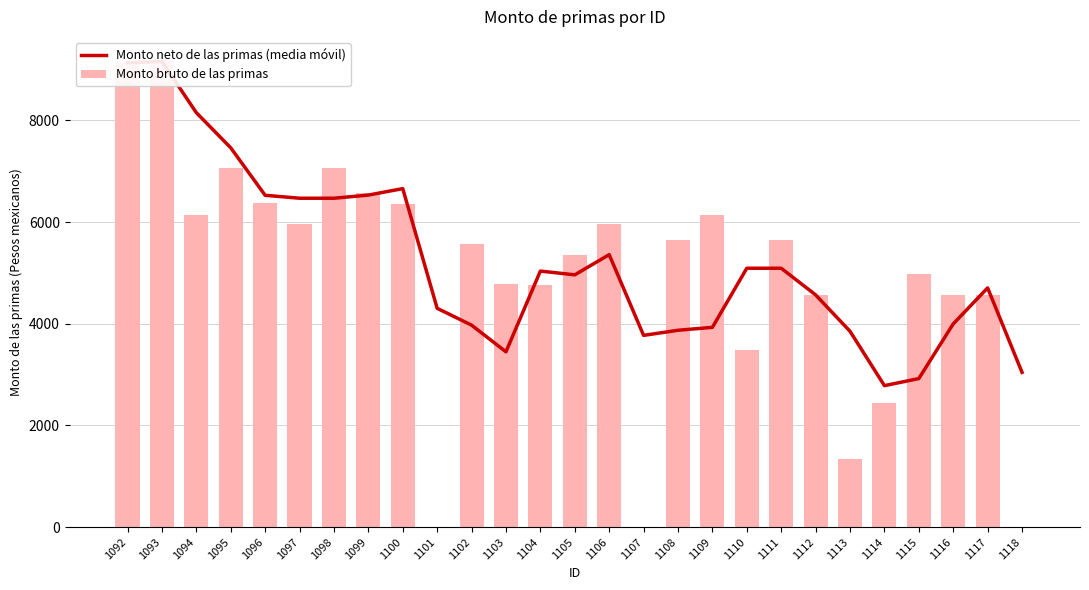

Reading right to left, extract all data points from this chart.

Monto neto de las primas (media móvil): 1118=3043.6	1117=4704.2	1116=3996.6	1115=2921.5	1114=2782.6	1113=3851.5	1112=4567.1	1111=5091.1	1110=5091.1	1109=3928.9	1108=3871.1	1107=3770.8	1106=5358.2	1105=4961.3	1104=5035.4	1103=3447.9	1102=3972.2	1101=4303.5	1100=6656.7	1099=6529.4	1098=6467.6	1097=6467.6	1096=6525.4	1095=7459.4	1094=8150.1	1093=9156.4	1092=9131.8
Monto bruto de las primas: 1118=0.0	1117=4565.4	1116=4565.4	1115=4981.9	1114=2442.6	1113=1339.8	1112=4565.4	1111=5649.4	1110=3486.6	1109=6137.4	1108=5649.4	1107=0.0	1106=5964.0	1105=5348.4	1104=4762.3	1103=4773.1	1102=5570.6	1101=0.0	1100=6346.0	1099=6564.4	1098=7059.7	1097=5964.0	1096=6379.1	1095=7059.7	1094=6137.4	1093=9181.0	1092=9131.8